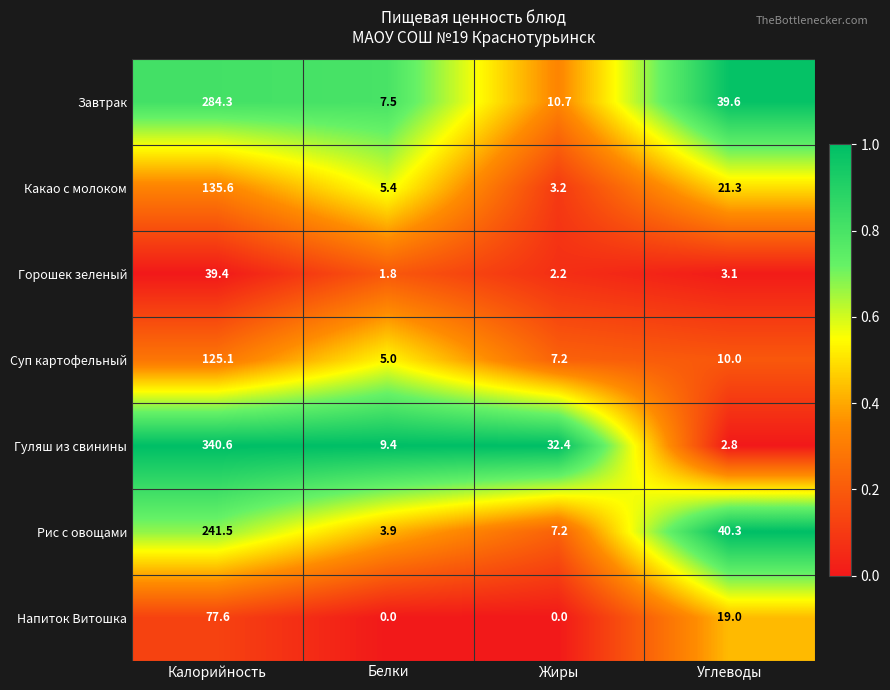

Reading left to right, what are all the values shown in this chart?

Завтрак: Калорийность=284.3	Белки=7.5	Жиры=10.7	Углеводы=39.6
Какао с молоком: Калорийность=135.6	Белки=5.4	Жиры=3.2	Углеводы=21.3
Горошек зеленый: Калорийность=39.4	Белки=1.8	Жиры=2.2	Углеводы=3.1
Суп картофельный: Калорийность=125.1	Белки=5.0	Жиры=7.2	Углеводы=10.0
Гуляш из свинины: Калорийность=340.6	Белки=9.4	Жиры=32.4	Углеводы=2.8
Рис с овощами: Калорийность=241.5	Белки=3.9	Жиры=7.2	Углеводы=40.3
Напиток Витошка: Калорийность=77.6	Белки=0.0	Жиры=0.0	Углеводы=19.0